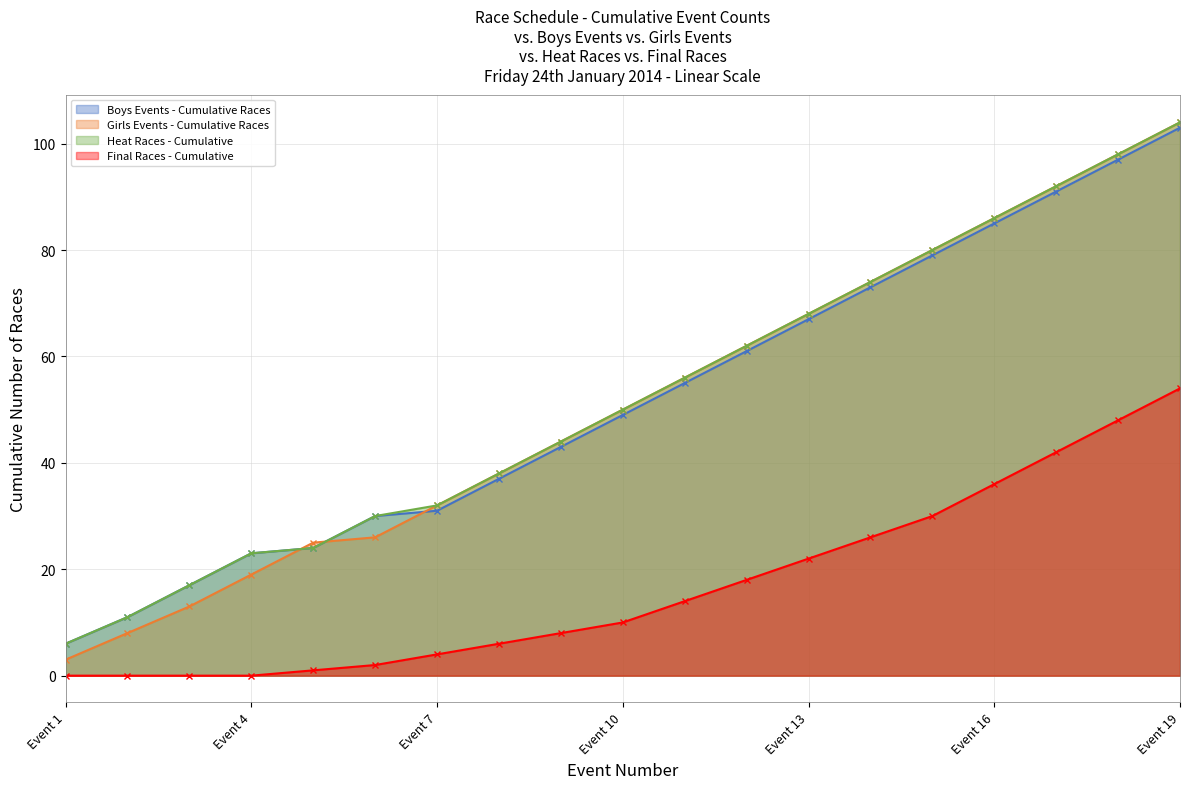

Is the value of Final Races - Cumulative at Event 10 greater than the value of Heat Races - Cumulative at Event 2?

No